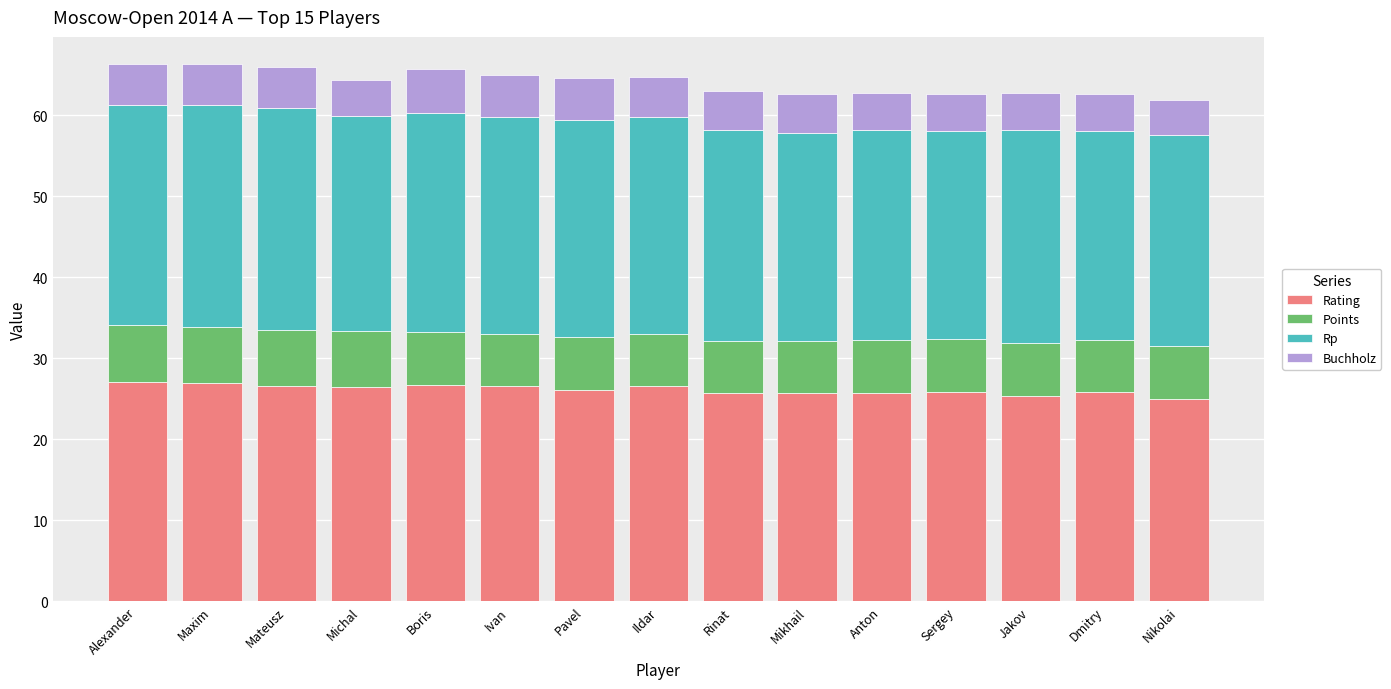

What is the average value of the Rating series?

26.1